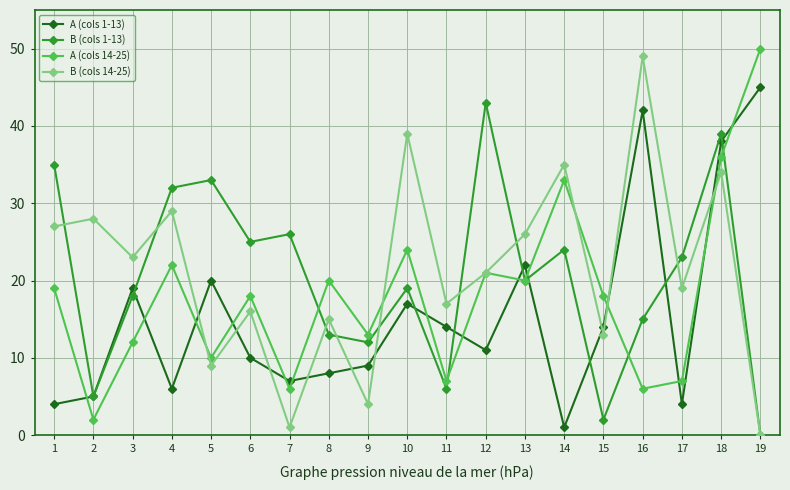

What value does the A (cols 1-13) series have at 11, to the nearest 10?

10